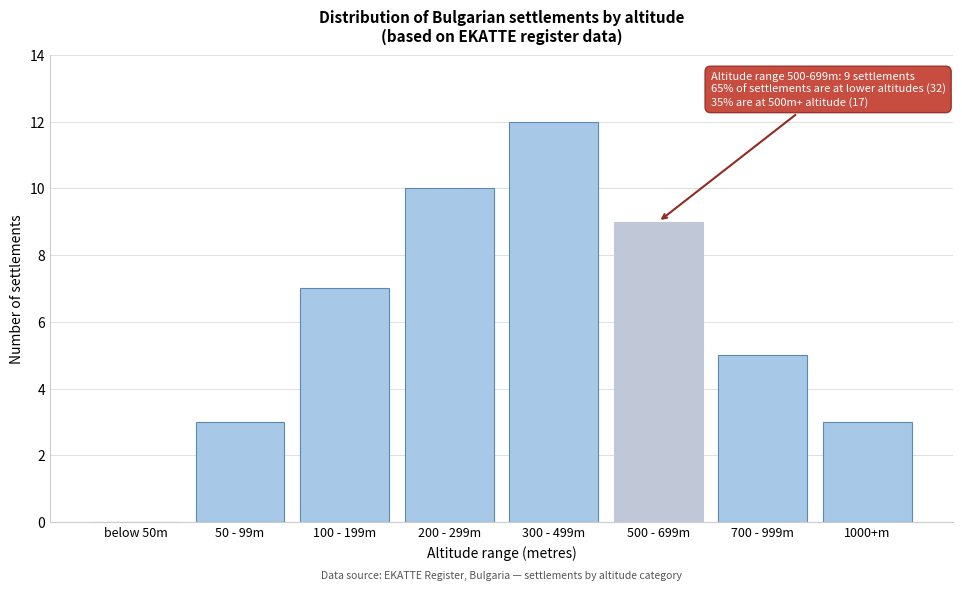

Reading left to right, what are all the values shown in this chart?

below 50m=0	50 - 99m=3	100 - 199m=7	200 - 299m=10	300 - 499m=12	500 - 699m=9	700 - 999m=5	1000+m=3